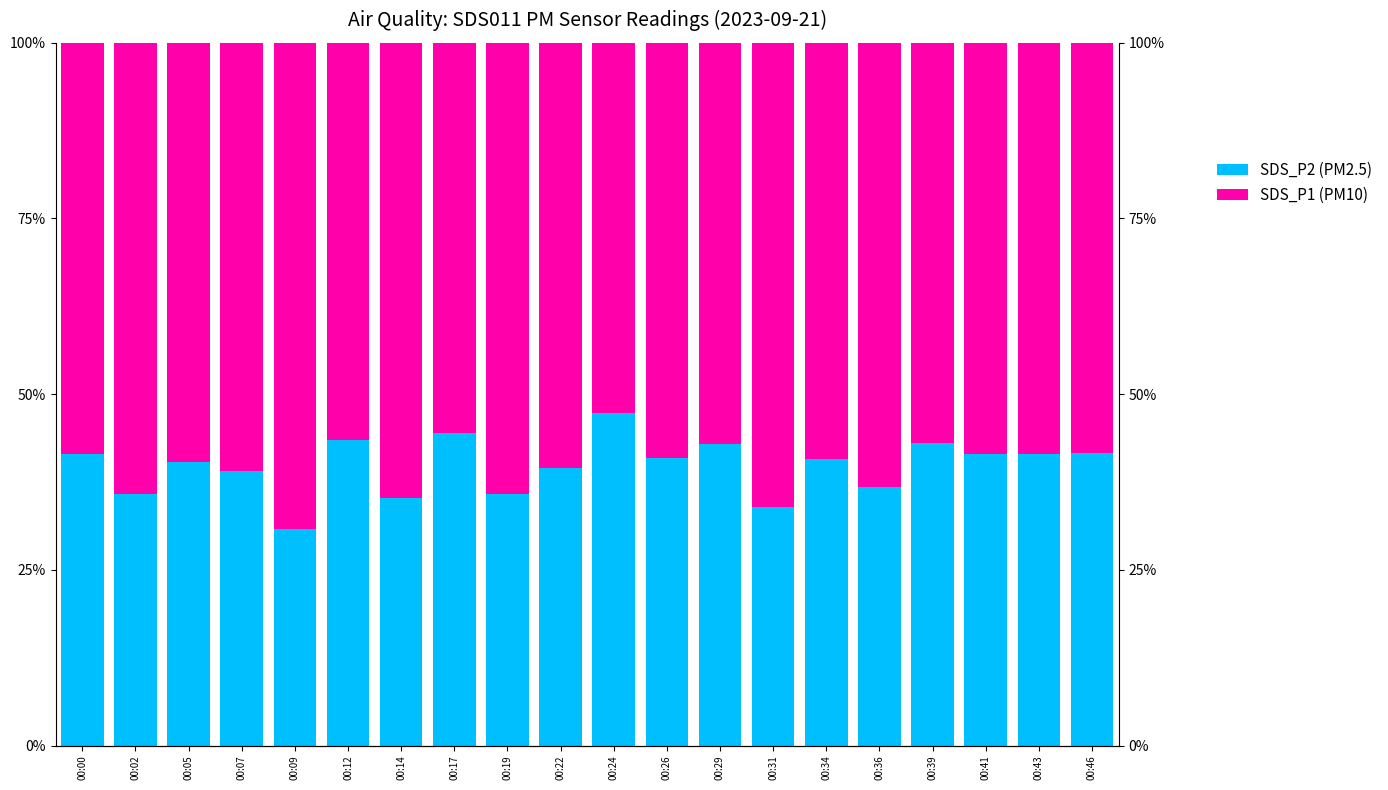

The SDS_P1 (PM10) series shows 56.9 at 00:39. True or false?

True